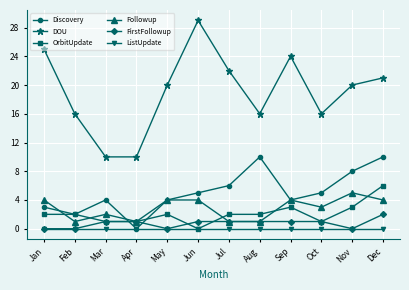

What is the total value across all series at Jan?

34